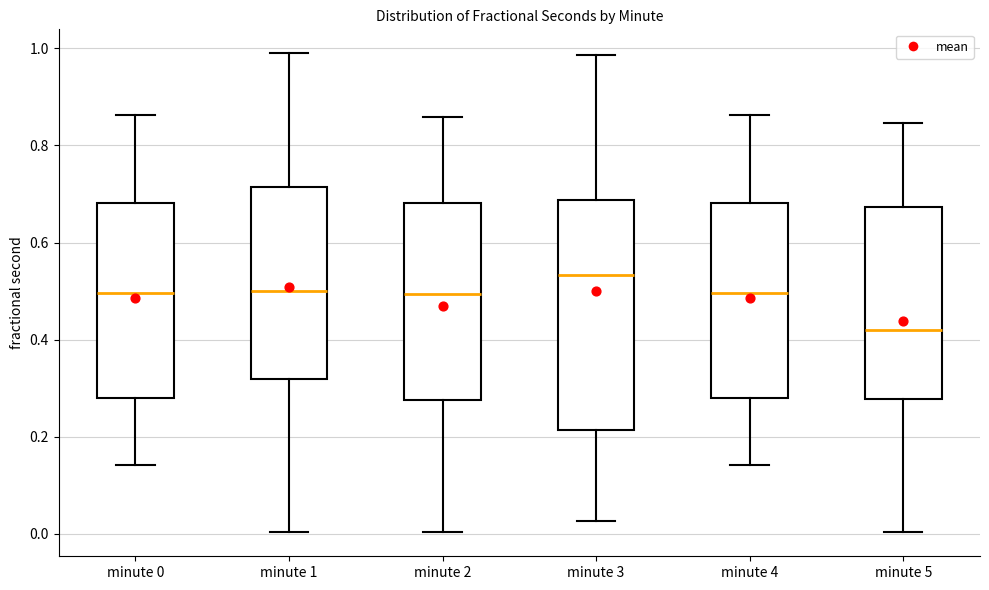

Which box is the tallest, from its lower edge to its upper edge?

minute 3